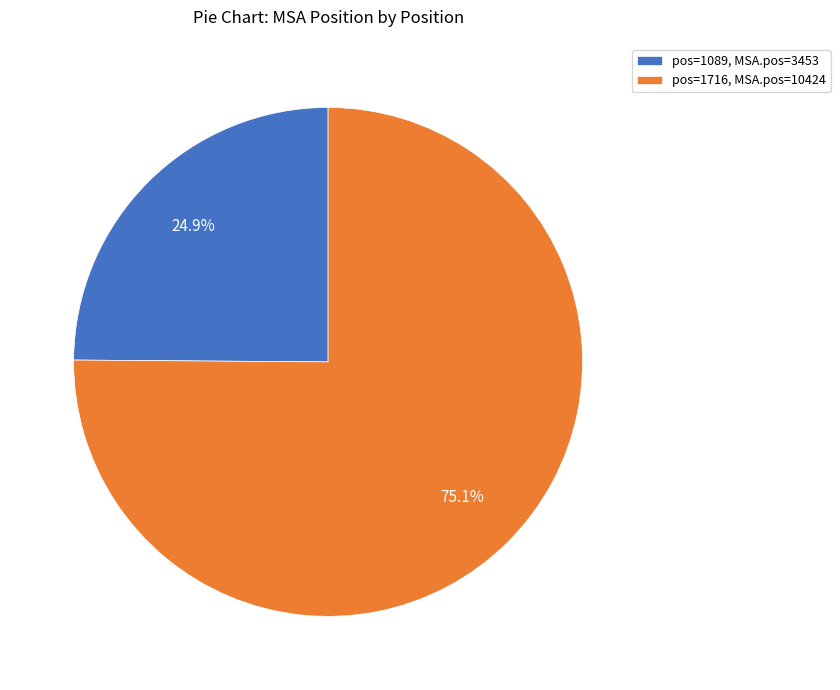

Combined, what portion of the pie is pos=1089, MSA.pos=3453 and pos=1716, MSA.pos=10424?

100.0%